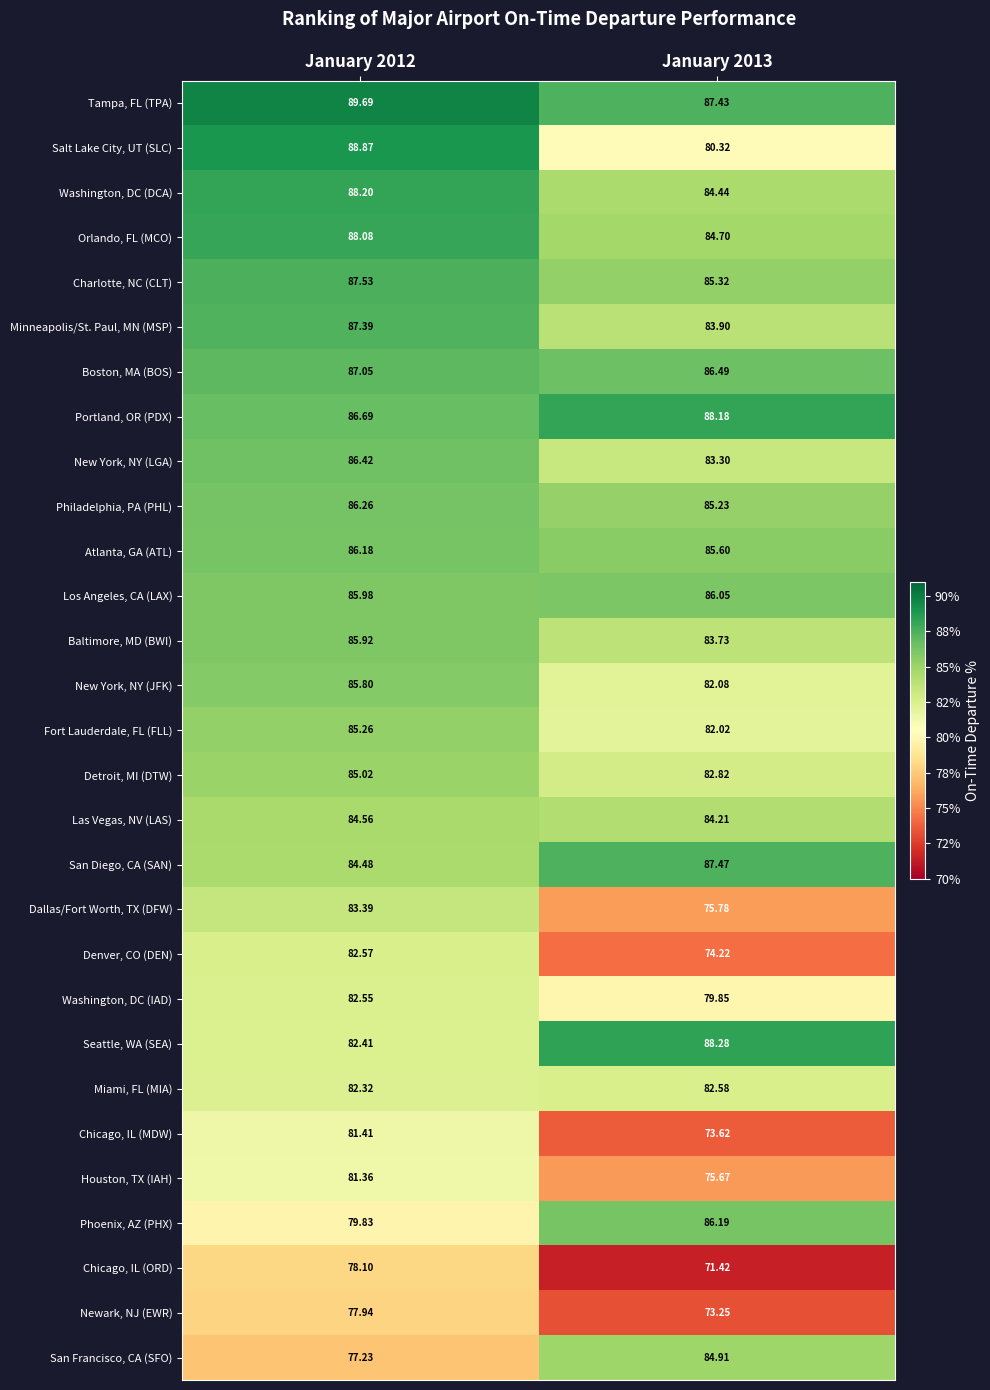

List the series in order of their peak value, lowest first.

Newark, NJ (EWR), Chicago, IL (ORD), Houston, TX (IAH), Chicago, IL (MDW), Washington, DC (IAD), Denver, CO (DEN), Miami, FL (MIA), Dallas/Fort Worth, TX (DFW), Las Vegas, NV (LAS), San Francisco, CA (SFO), Detroit, MI (DTW), Fort Lauderdale, FL (FLL), New York, NY (JFK), Baltimore, MD (BWI), Los Angeles, CA (LAX), Atlanta, GA (ATL), Phoenix, AZ (PHX), Philadelphia, PA (PHL), New York, NY (LGA), Boston, MA (BOS), Minneapolis/St. Paul, MN (MSP), San Diego, CA (SAN), Charlotte, NC (CLT), Orlando, FL (MCO), Portland, OR (PDX), Washington, DC (DCA), Seattle, WA (SEA), Salt Lake City, UT (SLC), Tampa, FL (TPA)